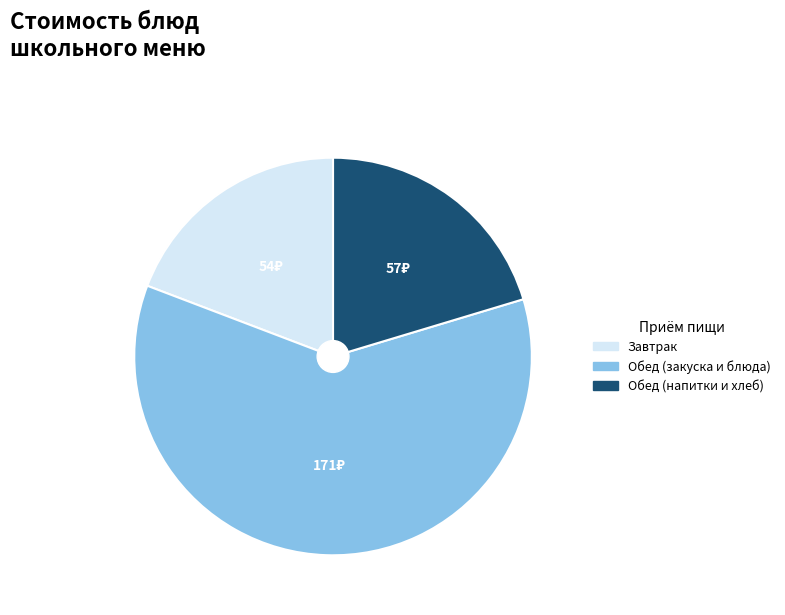

Count the number of slices in the pie.

3